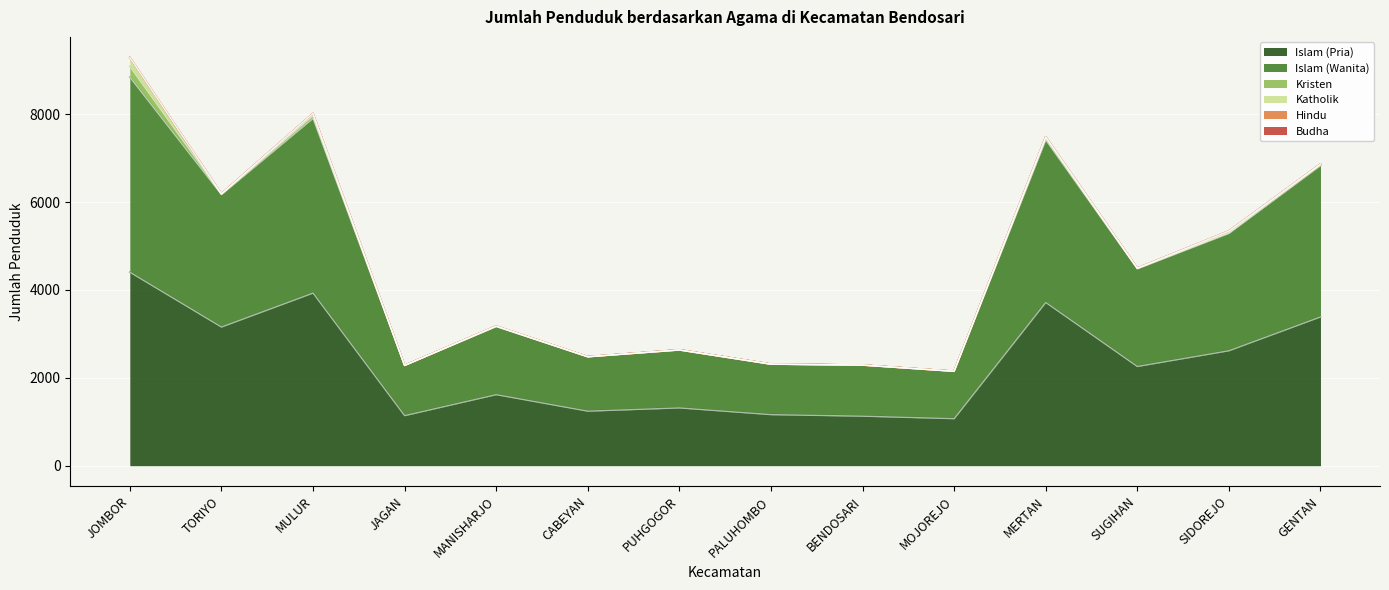

Reading left to right, what are all the values shown in this chart?

Islam (Pria): 4404	3156	3929	1139	1617	1241	1315	1162	1127	1070	3715	2258	2616	3386
Islam (Wanita): 4440	3014	3977	1143	1548	1237	1319	1149	1162	1075	3699	2222	2672	3444
Kristen: 242	13	61	0	10	0	0	0	1	4	43	12	17	28
Katholik: 208	5	49	0	2	3	0	0	0	1	29	4	36	6
Hindu: 1	0	1	0	0	0	0	0	0	0	0	0	0	0
Budha: 0	0	0	0	0	0	5	0	0	0	1	0	0	0